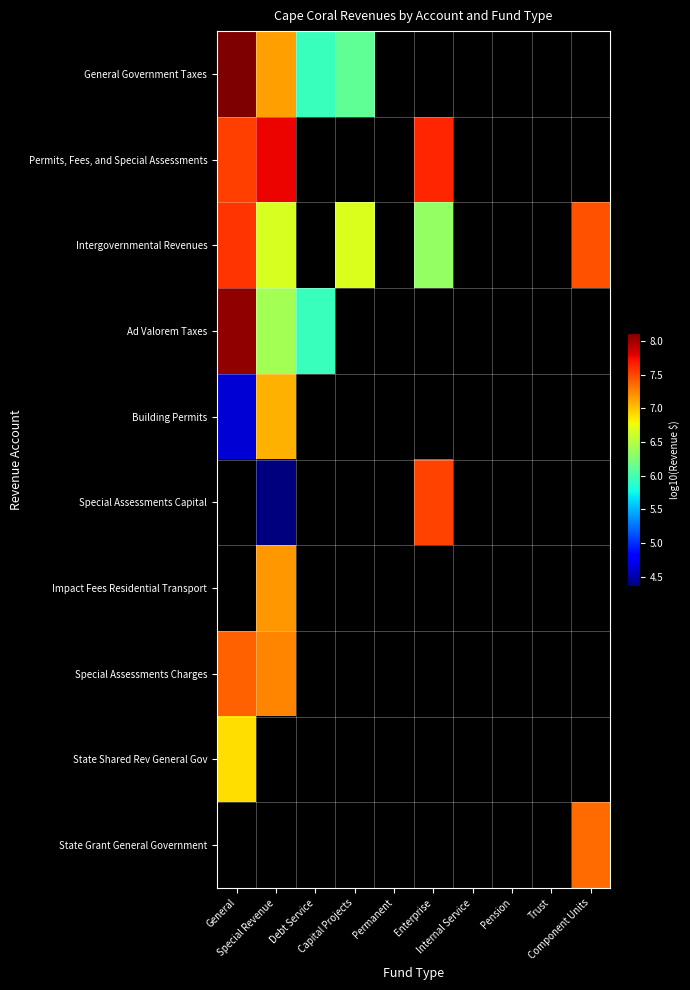

At how many categories does at least one series exceed 7?

4